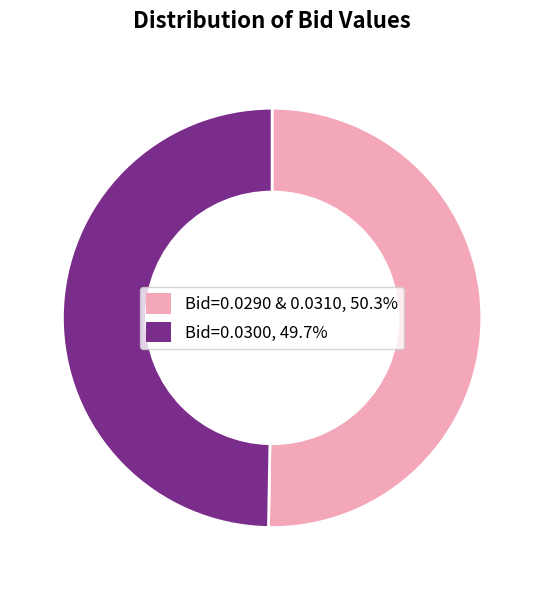

Is there any slice that represents more than half of the pie?

Yes